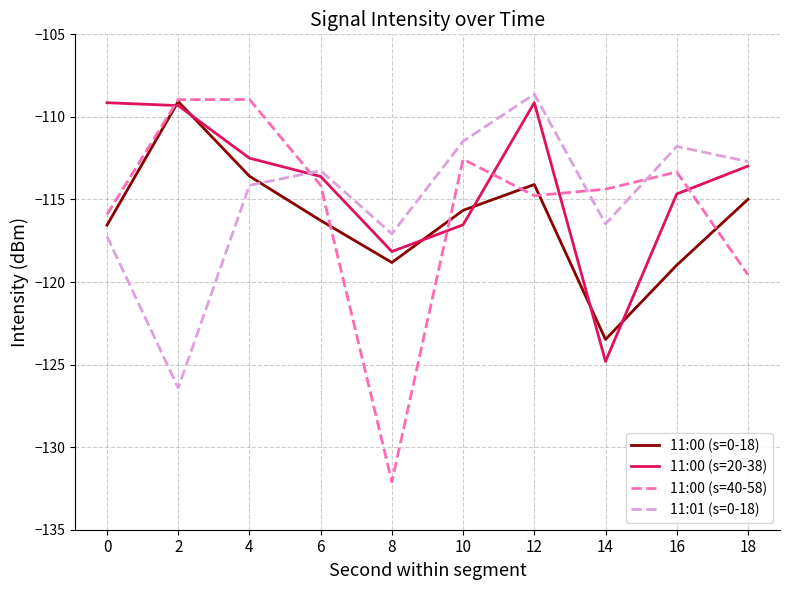

Read the 11:00 (s=40-58) value at 18.

-119.6